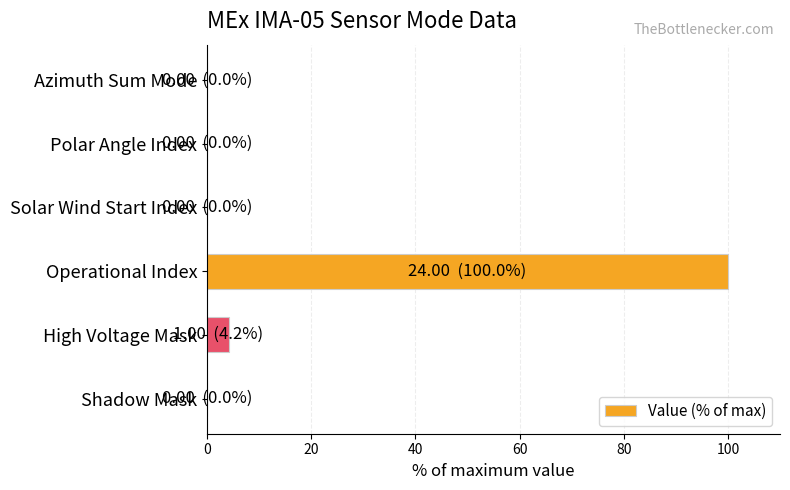

Reading top to bottom, transcribe all the data shown in this chart.

Azimuth Sum Mode=0.0	Polar Angle Index=0.0	Solar Wind Start Index=0.0	Operational Index=100.0	High Voltage Mask=4.2	Shadow Mask=0.0